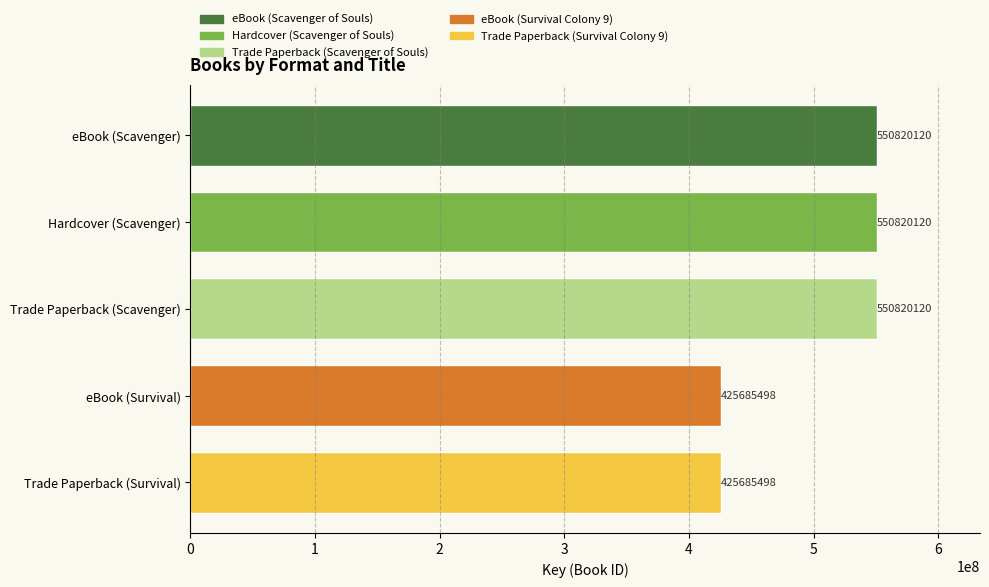

Which has a higher value, eBook (Survival) or Hardcover (Scavenger)?

Hardcover (Scavenger)